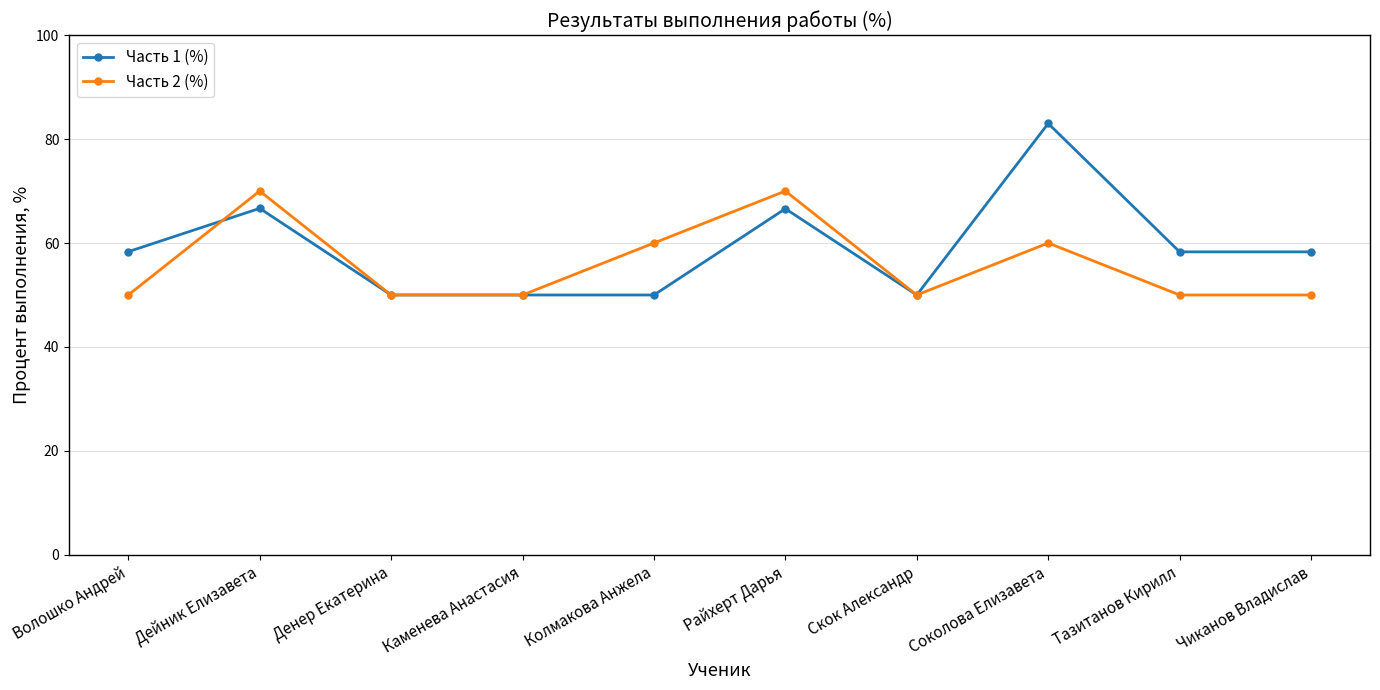

True or false: Часть 1 (%) has a value of 50.0 at Скок Александр.

True